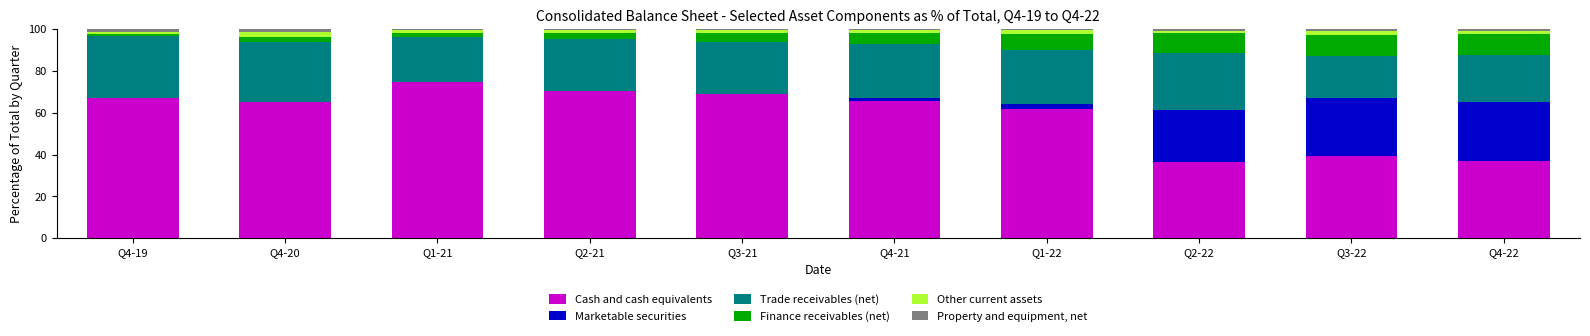

What is the maximum value for Cash and cash equivalents?

74.8